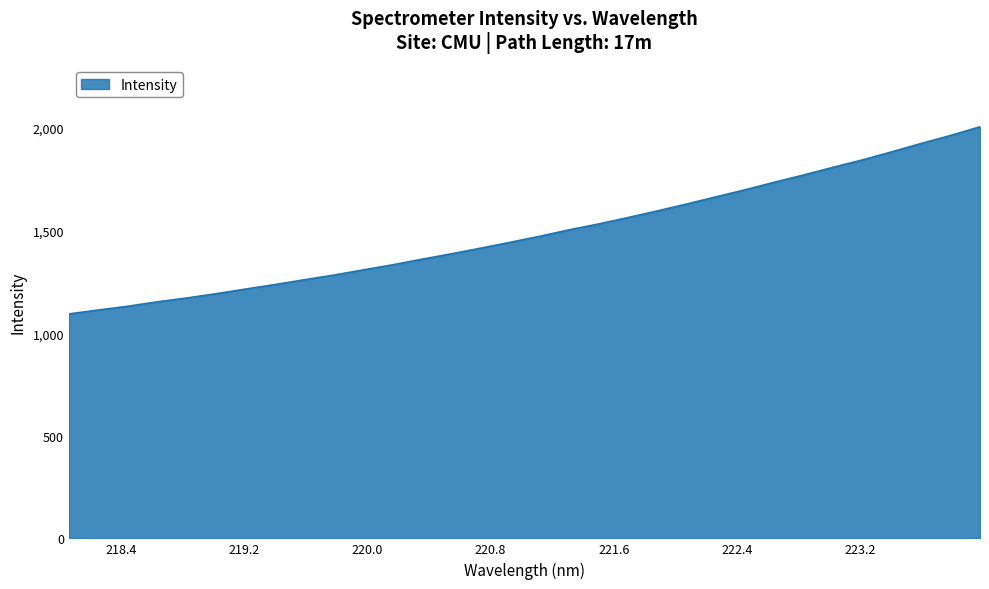

What is the difference between the maximum and minimum values?

912.2